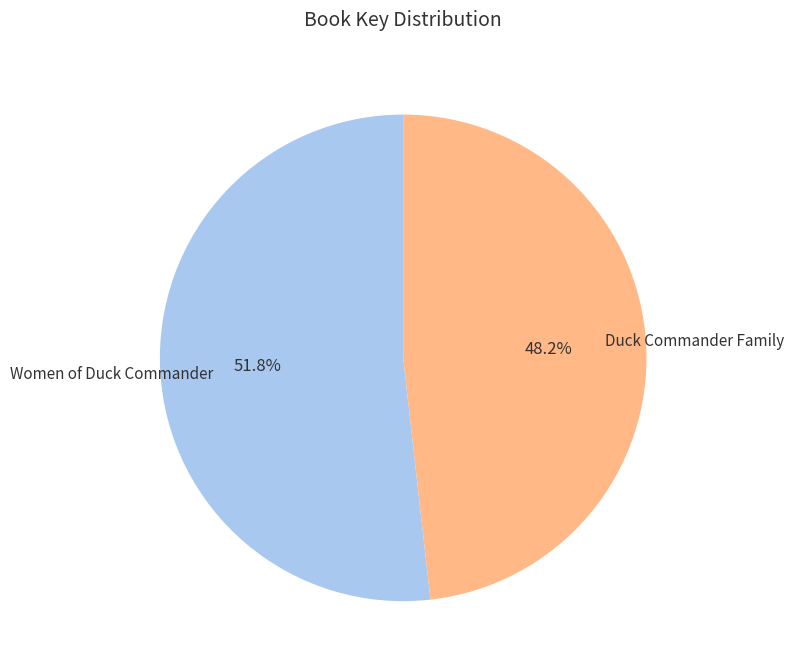

Is there any slice that represents more than half of the pie?

Yes